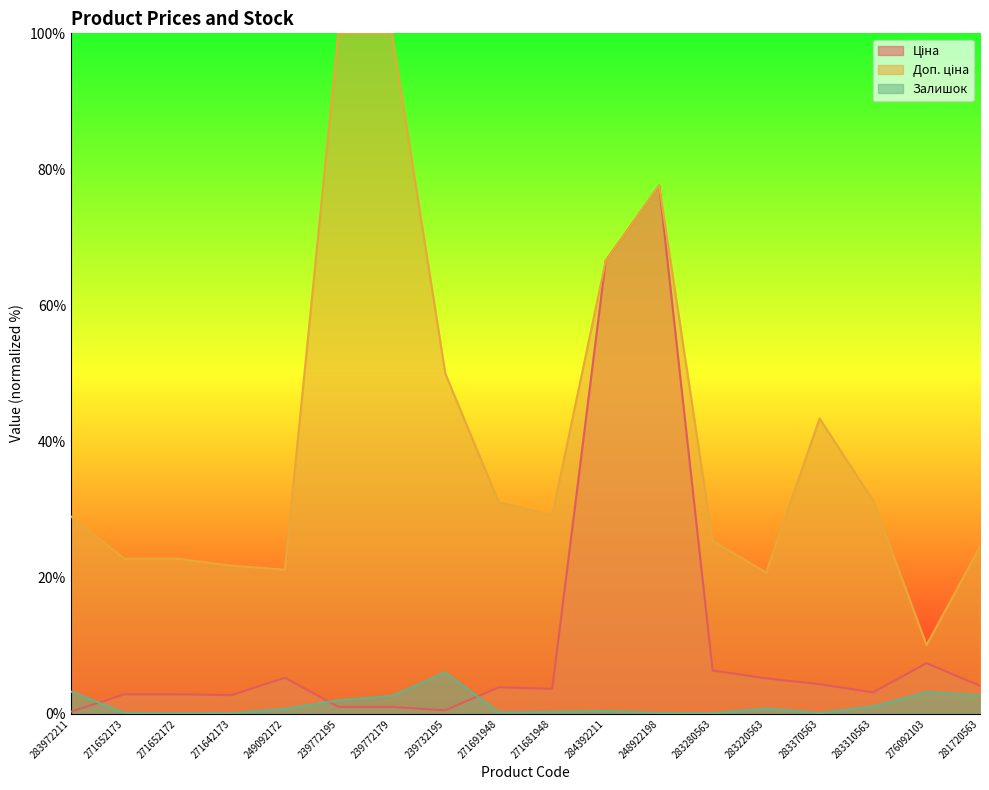

What value does the Доп. ціна series have at 271691948?

31.1